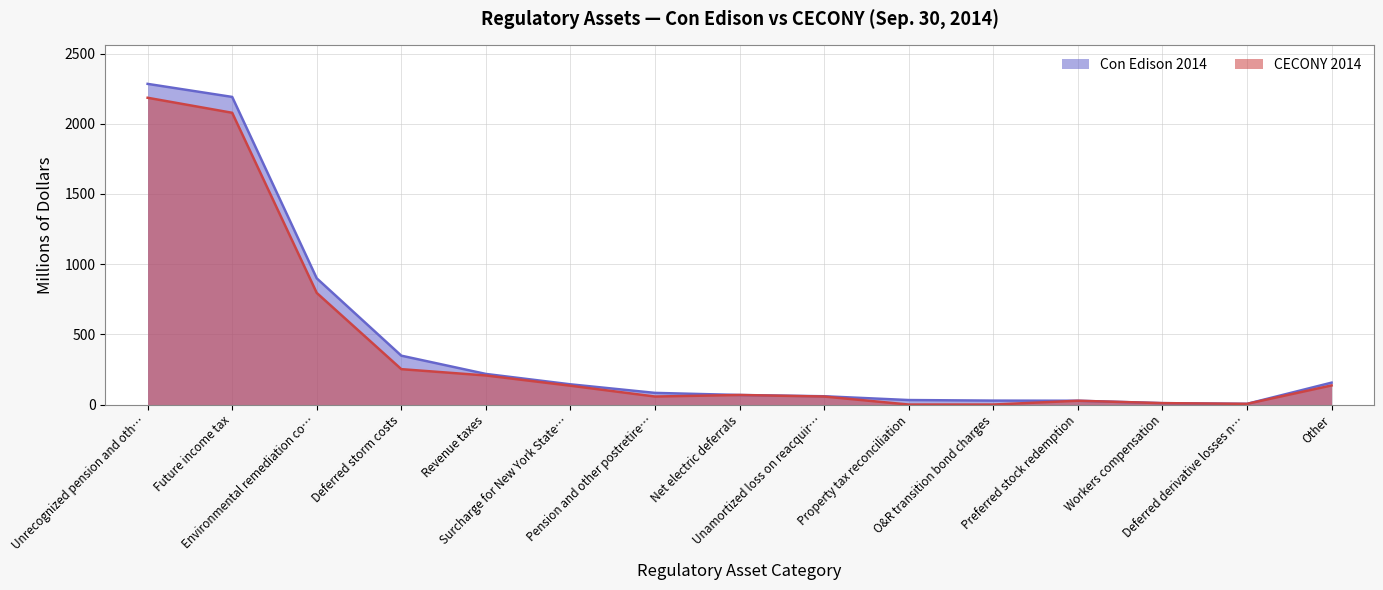

Count the number of data series in this chart.

2